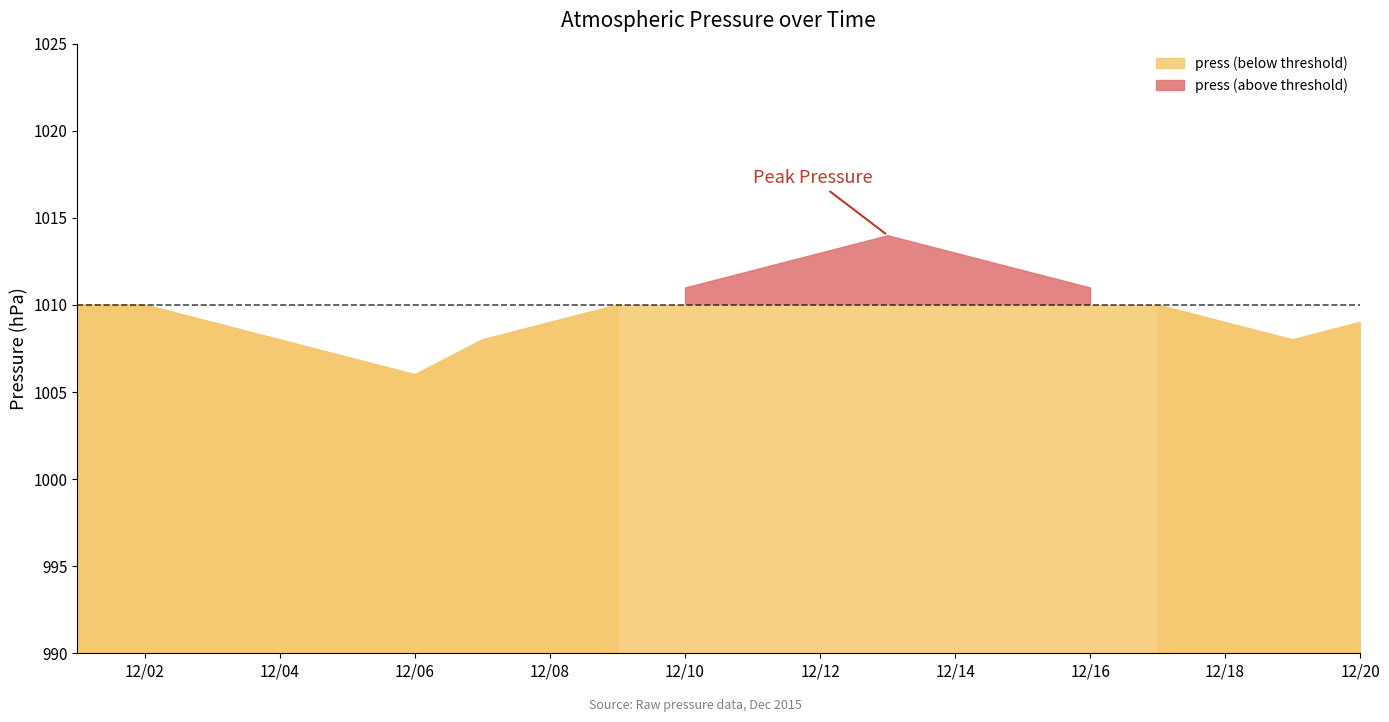

Reading right to left, list all the values displayed in this chart.

1009	1008	1009	1010	1011	1012	1013	1014	1013	1012	1011	1010	1009	1008	1006	1007	1008	1009	1010	1010